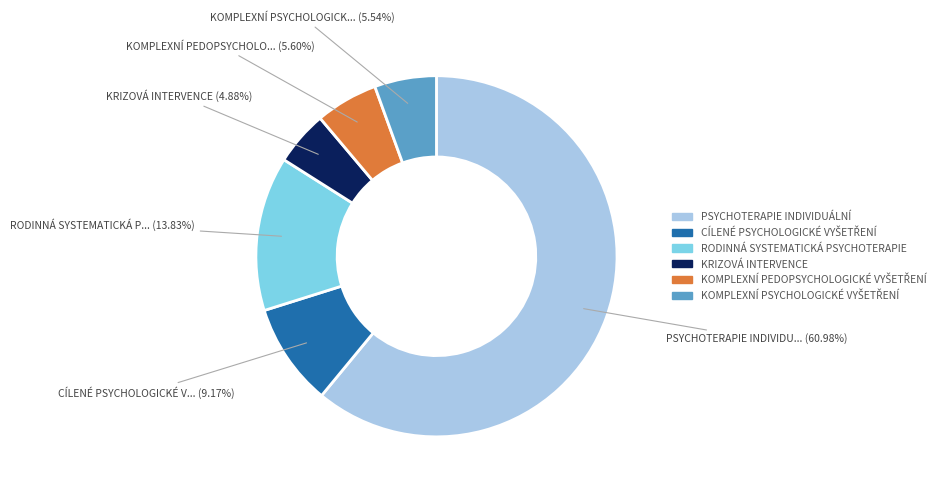

To the nearest percent, what is the average slice percentage?

17%